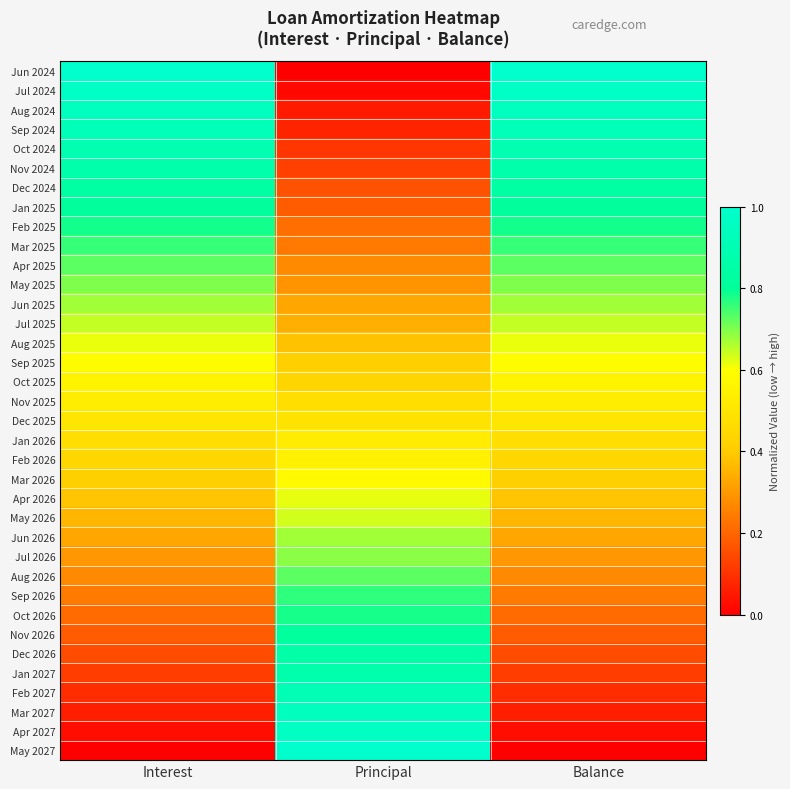

How many series are shown in this chart?

36